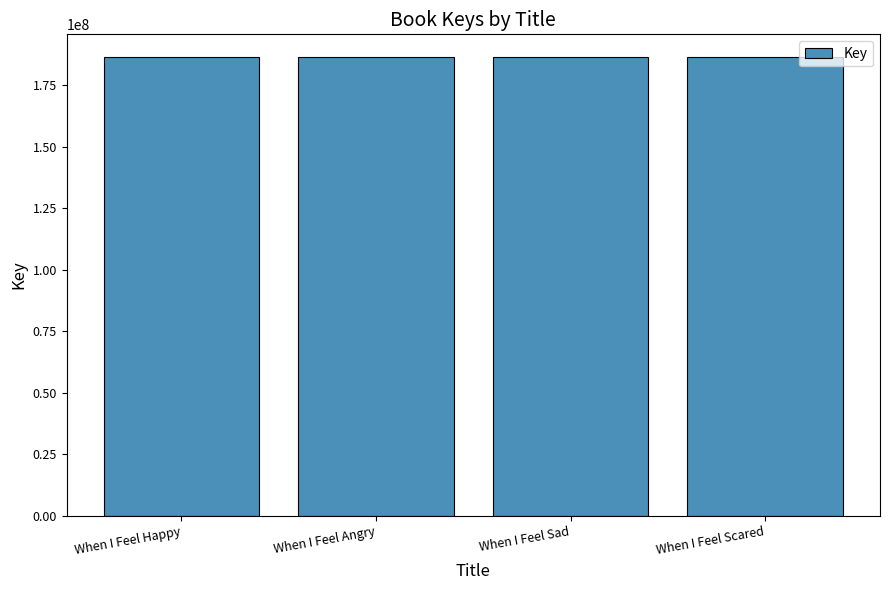

What is the smallest value displayed?

186412711